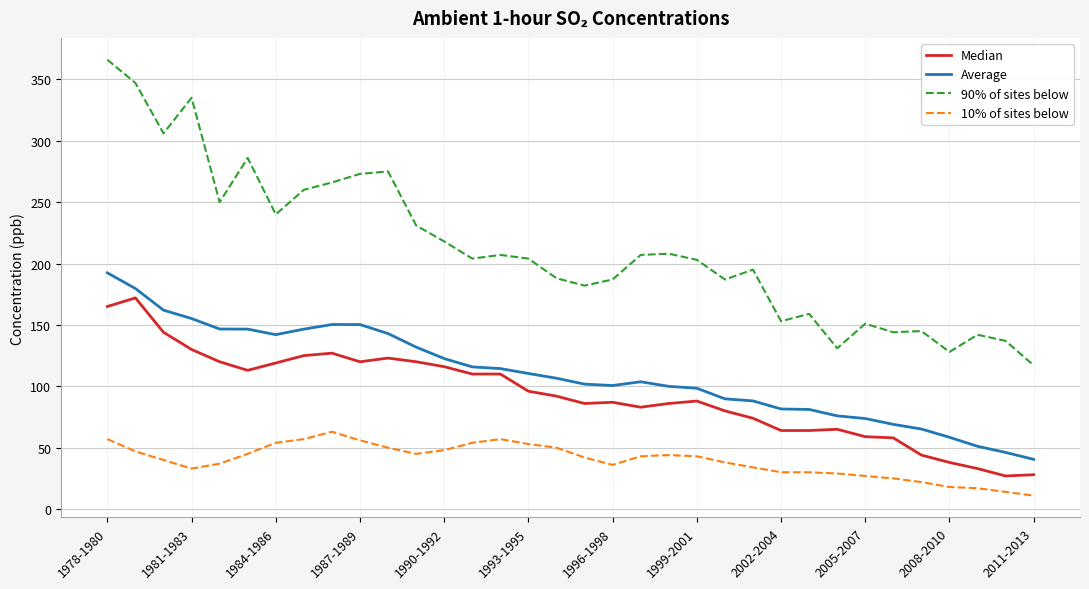

What is the smallest value displayed?

11.0